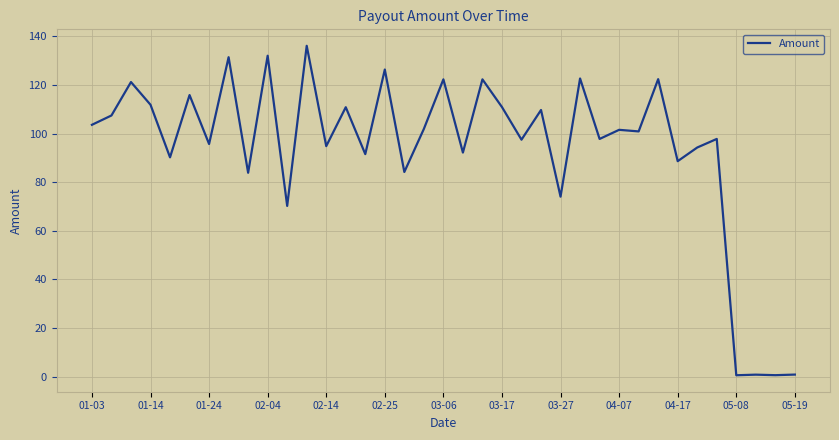

What is the difference between the maximum and minimum values?

135.5